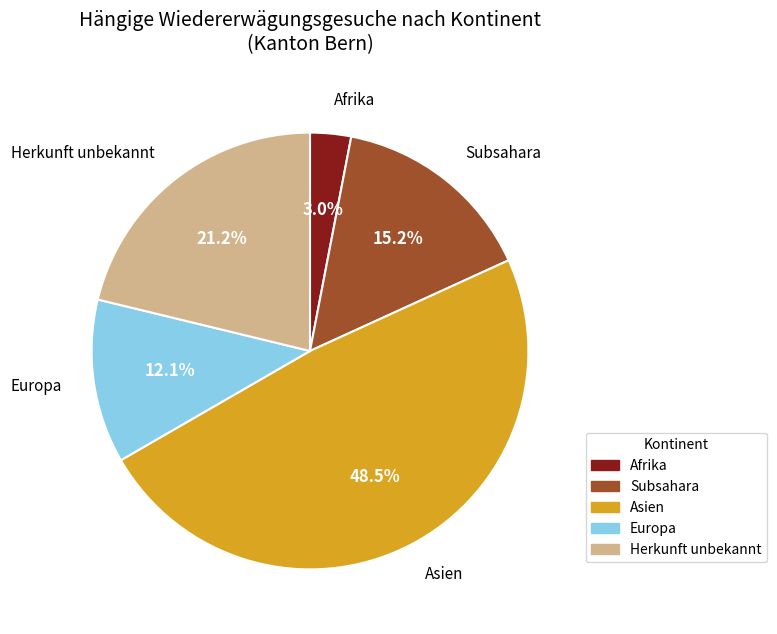

How many segments does this pie chart have?

5